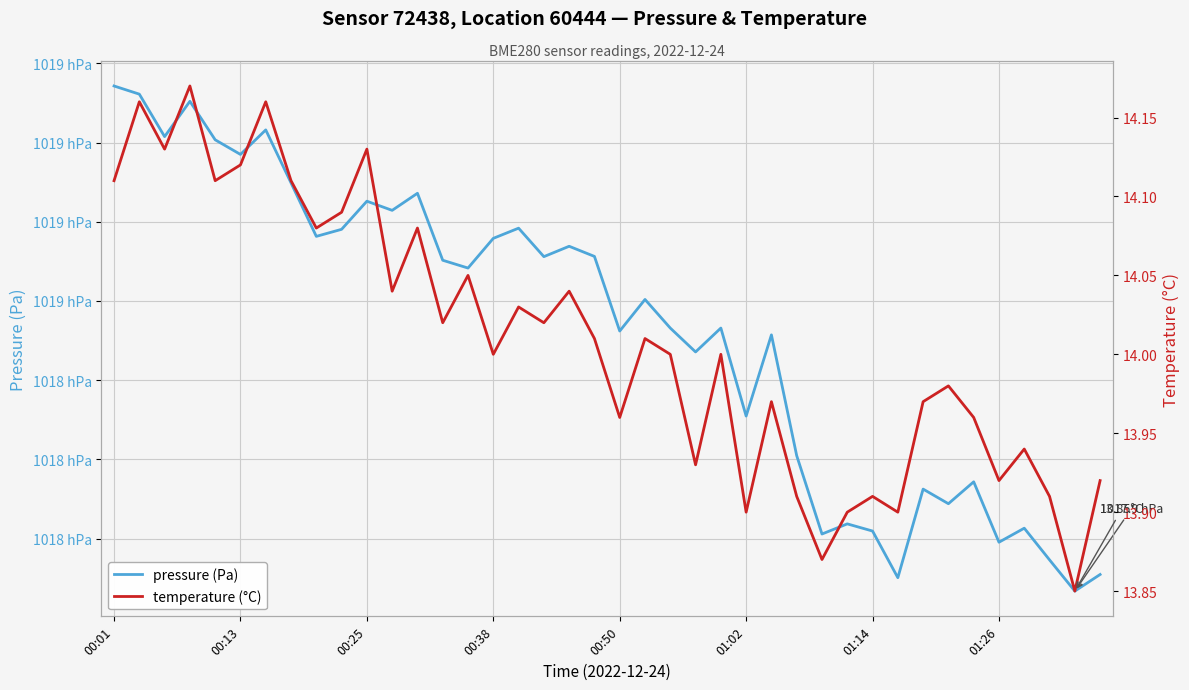

Reading left to right, what are all the values shown in this chart?

pressure (Pa): 101914.3	101912.2	101901.5	101910.4	101900.7	101897.0	101903.2	101889.8	101876.3	101878.1	101885.2	101882.9	101887.2	101870.3	101868.3	101875.8	101878.4	101871.2	101873.8	101871.2	101852.4	101860.4	101853.2	101847.1	101853.2	101830.9	101851.4	101820.9	101801.2	101803.7	101801.9	101790.1	101812.5	101808.8	101814.3	101799.1	101802.6	101794.6	101786.8	101790.9
temperature (°C): 14.1	14.2	14.1	14.2	14.1	14.1	14.2	14.1	14.1	14.1	14.1	14.0	14.1	14.0	14.1	14.0	14.0	14.0	14.0	14.0	14.0	14.0	14.0	13.9	14.0	13.9	14.0	13.9	13.9	13.9	13.9	13.9	14.0	14.0	14.0	13.9	13.9	13.9	13.8	13.9